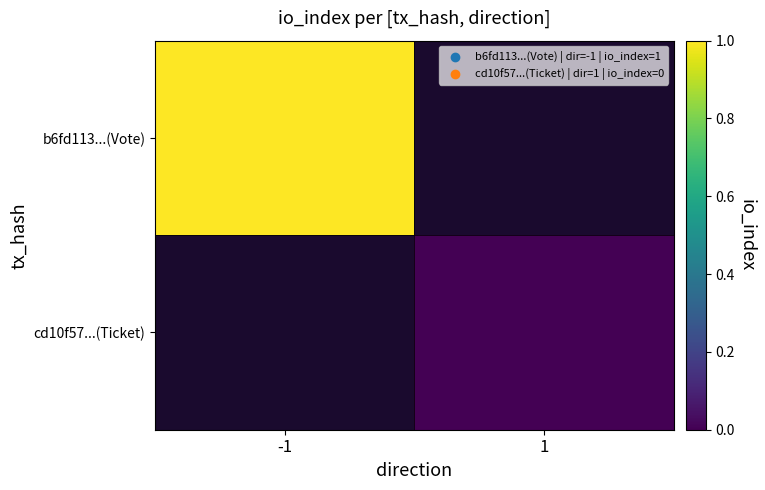

At how many categories does at least one series exceed 0?

1